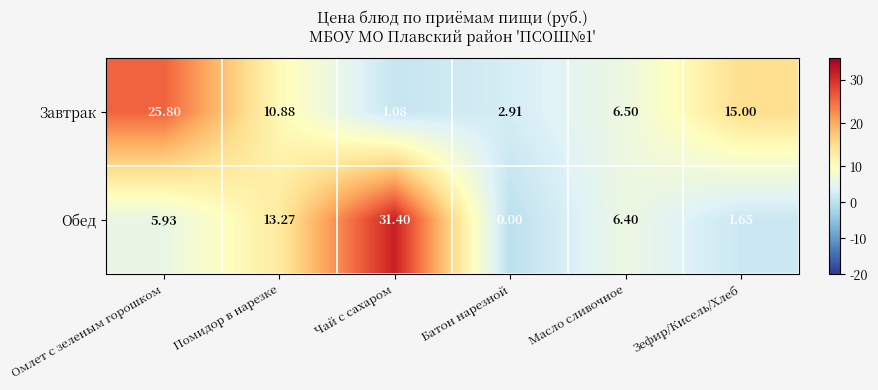

Which series changed the most between Батон нарезной and Зефир/Кисель/Хлеб?

Завтрак